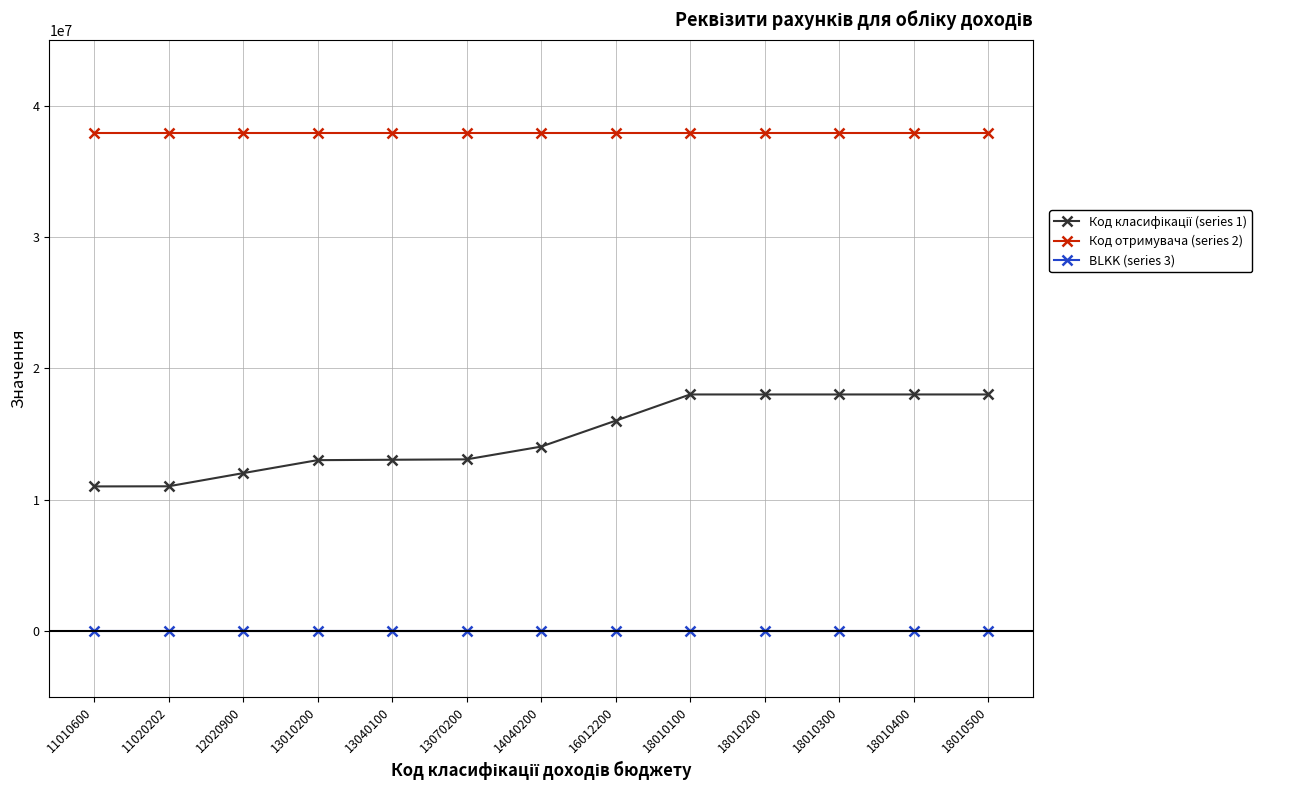

Which series has the largest total across all categories?

Код отримувача (series 2)